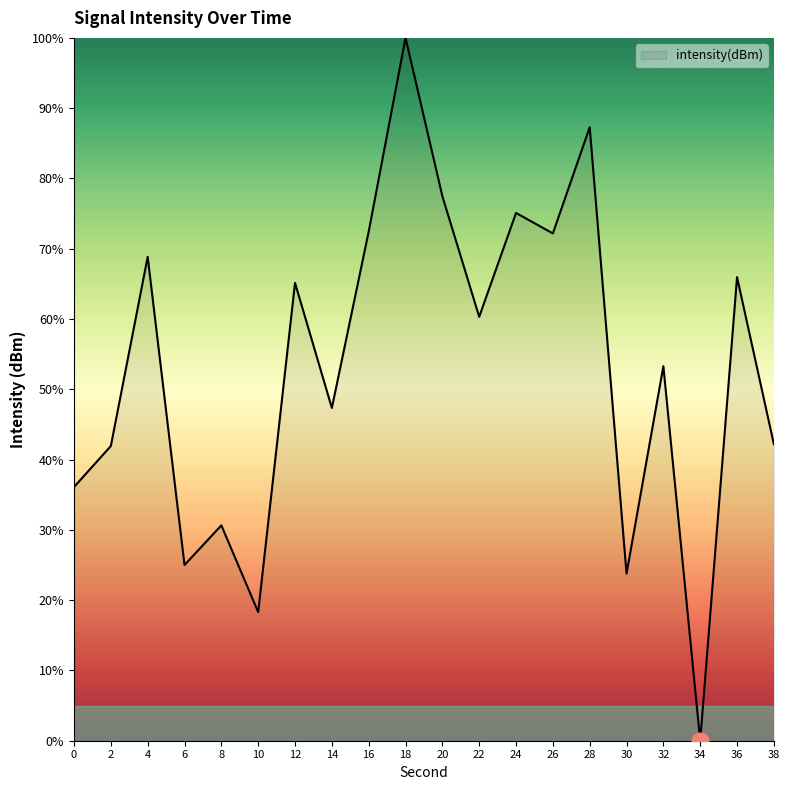

What is the difference between the maximum and minimum values?

100.0